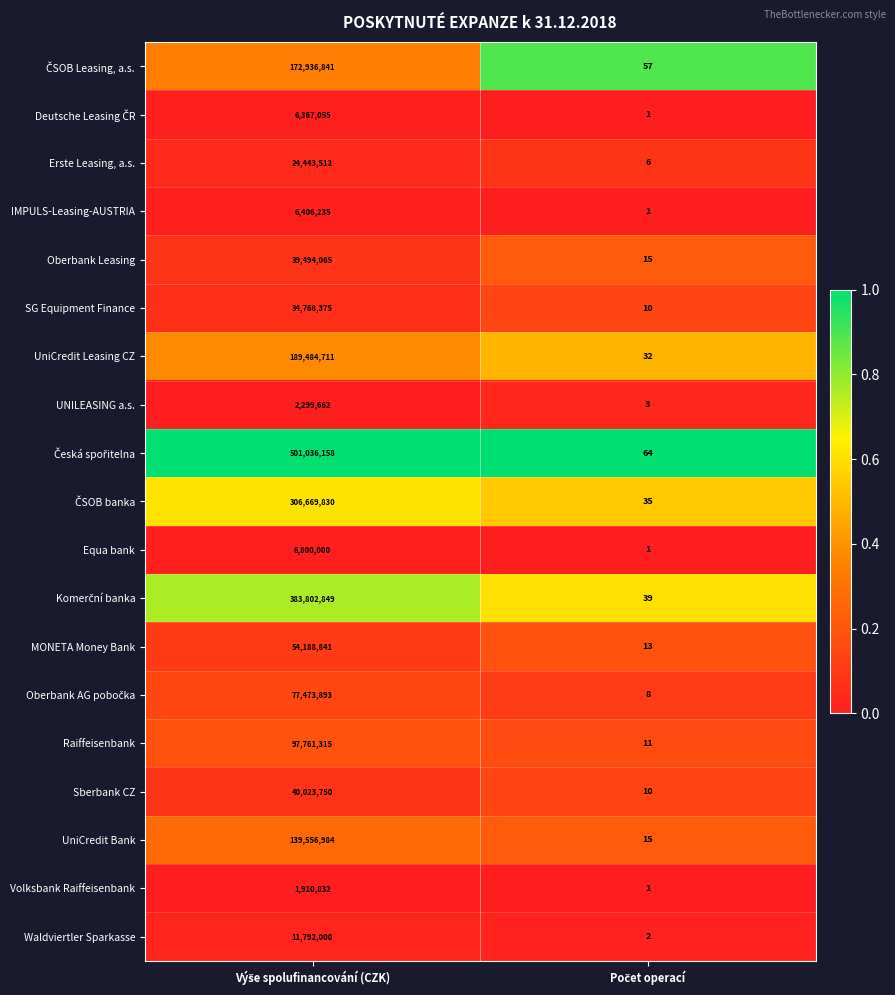

What is the greatest value displayed?

501036158